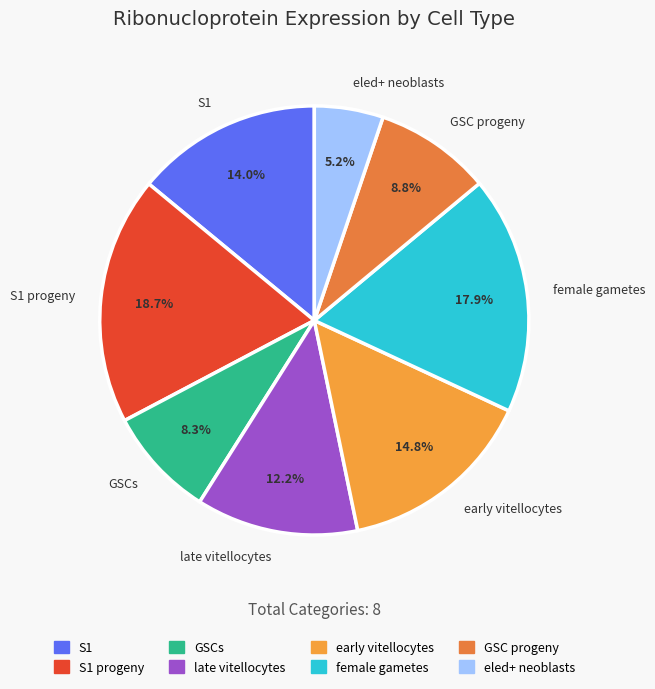

To the nearest percent, what is the combined percentage of S1 progeny and GSCs?

27%